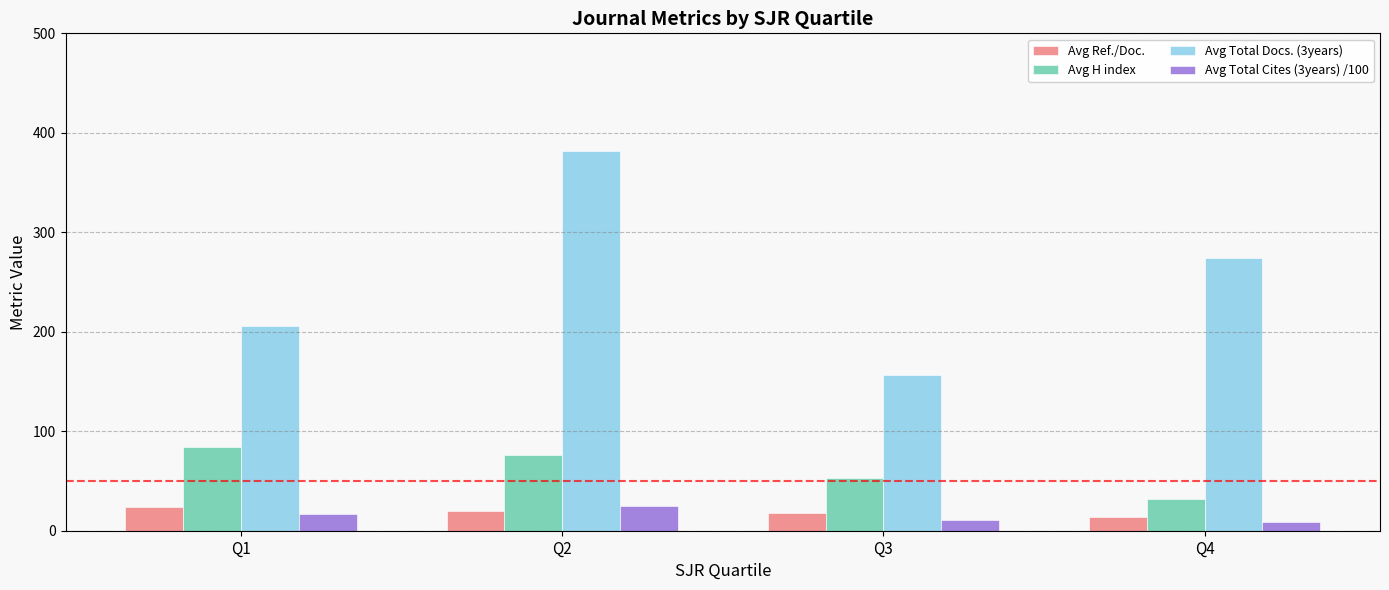

What is the maximum value shown in the chart?

382.2